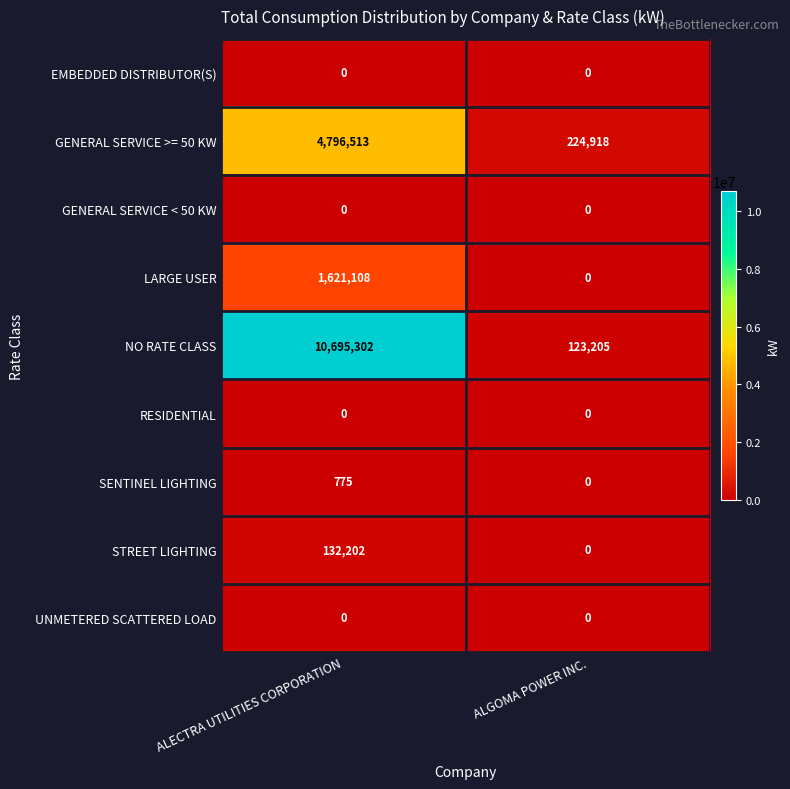

At which label does LARGE USER reach its minimum?

ALGOMA POWER INC.